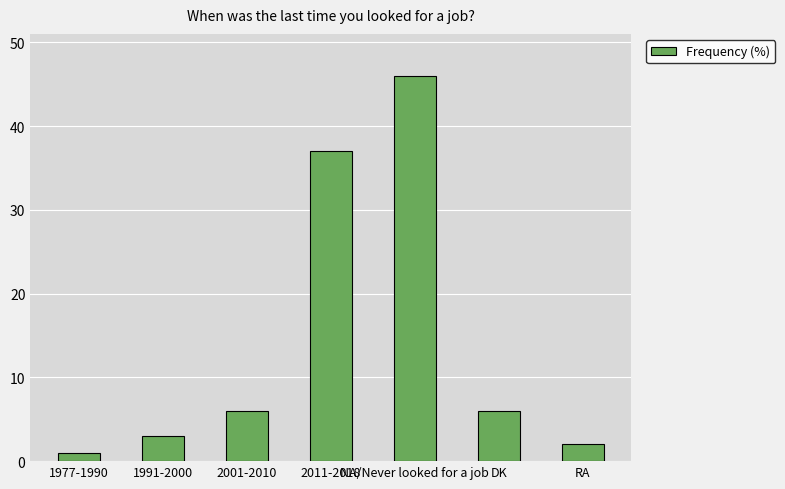

Which label corresponds to the largest value in the chart?

NA/Never looked for a job